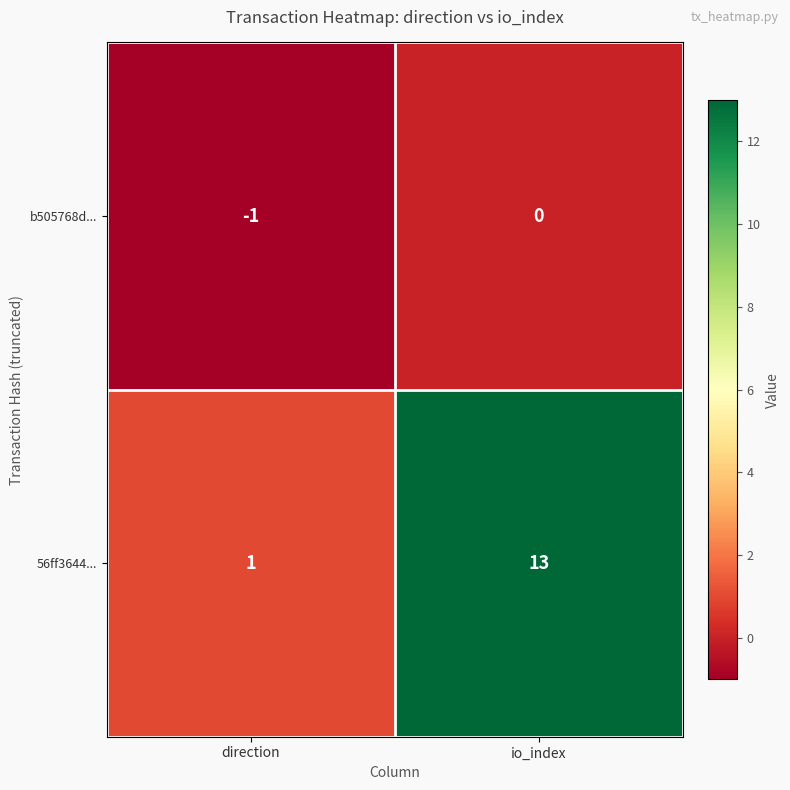

Which series has the largest range (max minus min)?

56ff3644...